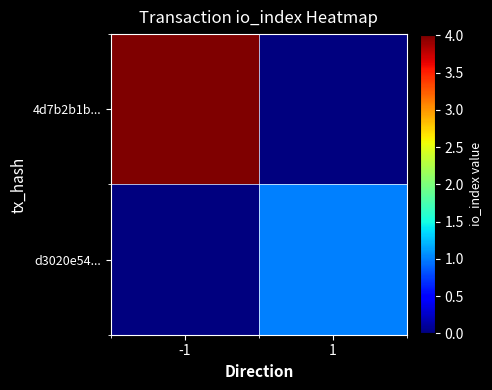

Count the number of categories in the chart.

2